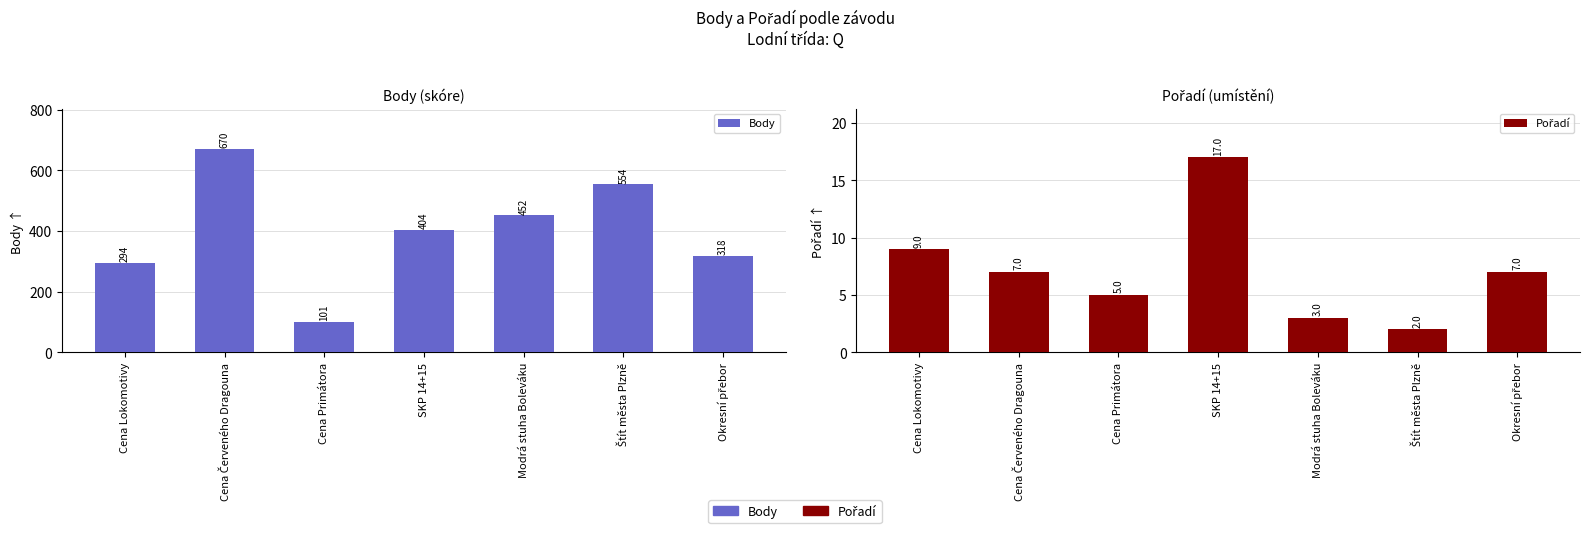

What is the maximum value for Pořadí?

17